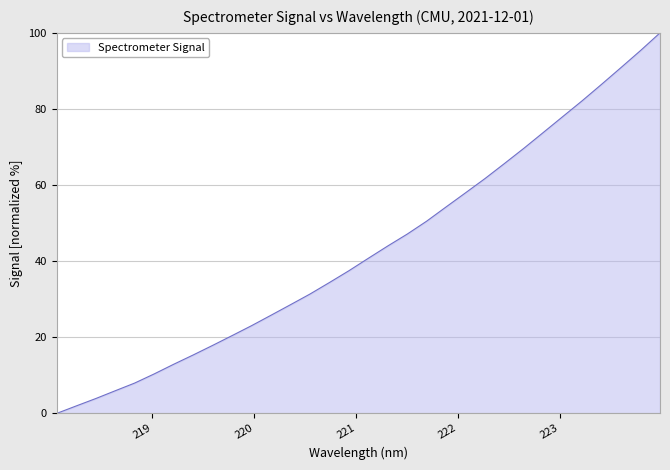

What is the greatest value displayed?

100.0